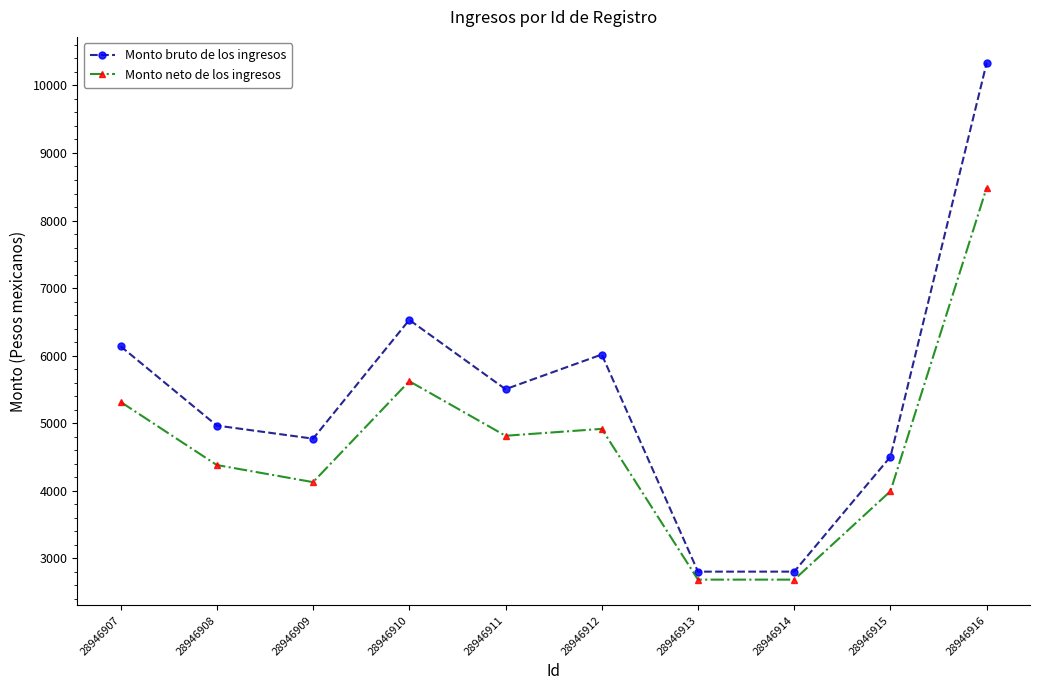

True or false: Monto neto de los ingresos and Monto bruto de los ingresos intersect in this chart.

False